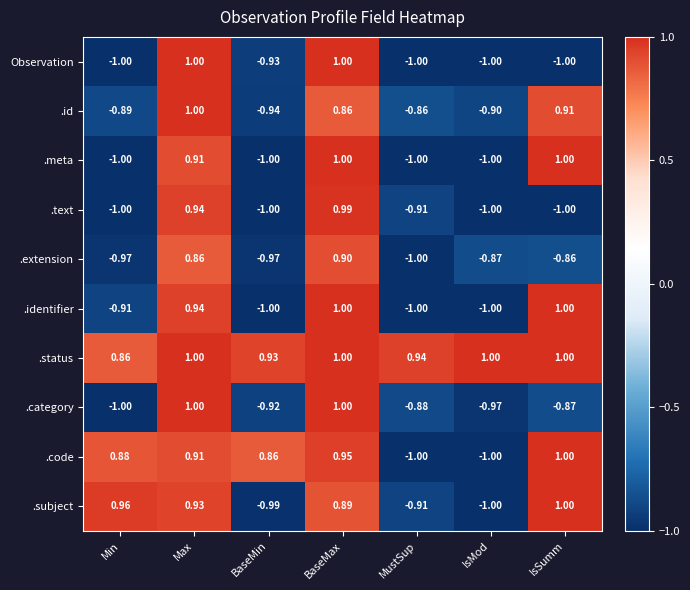

Which series has the largest total across all categories?

.status